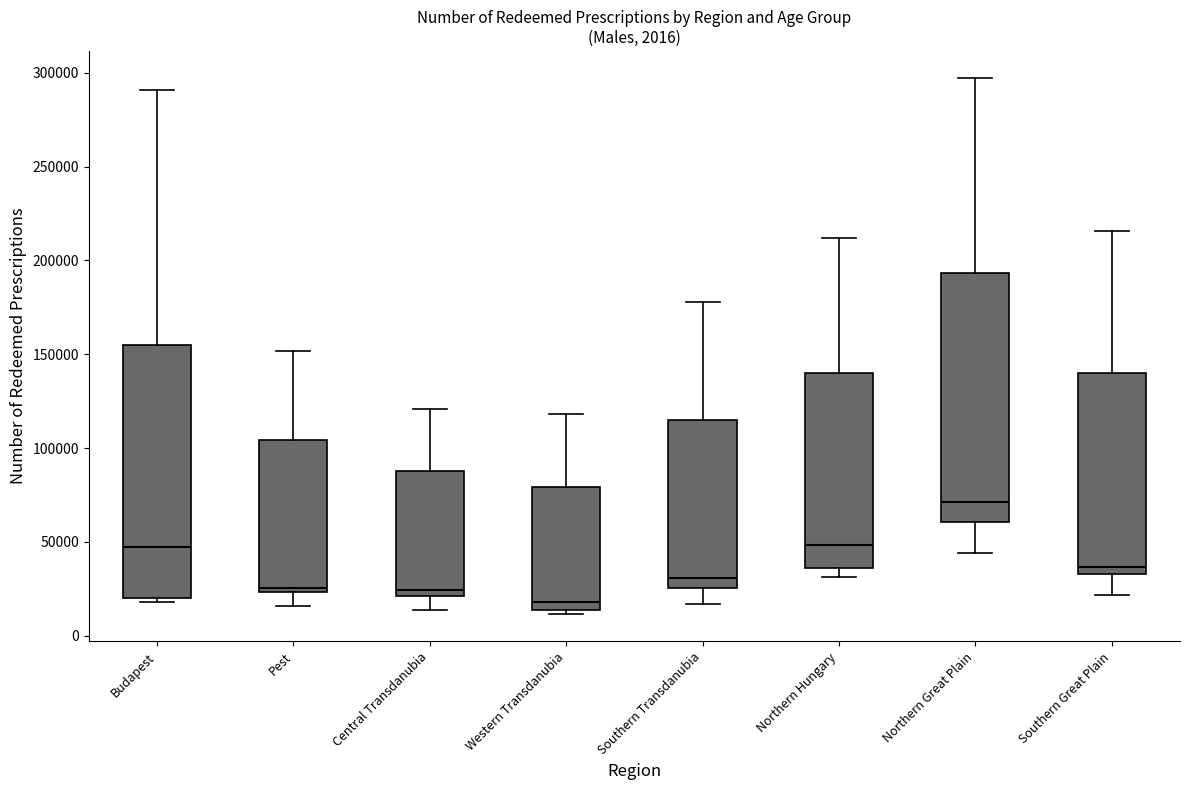

Which box's median line is the highest?

Northern Great Plain